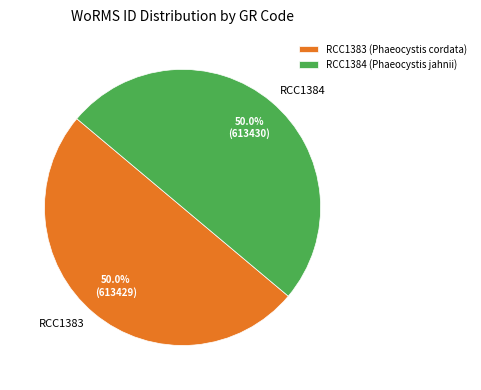

Count the number of slices in the pie.

2